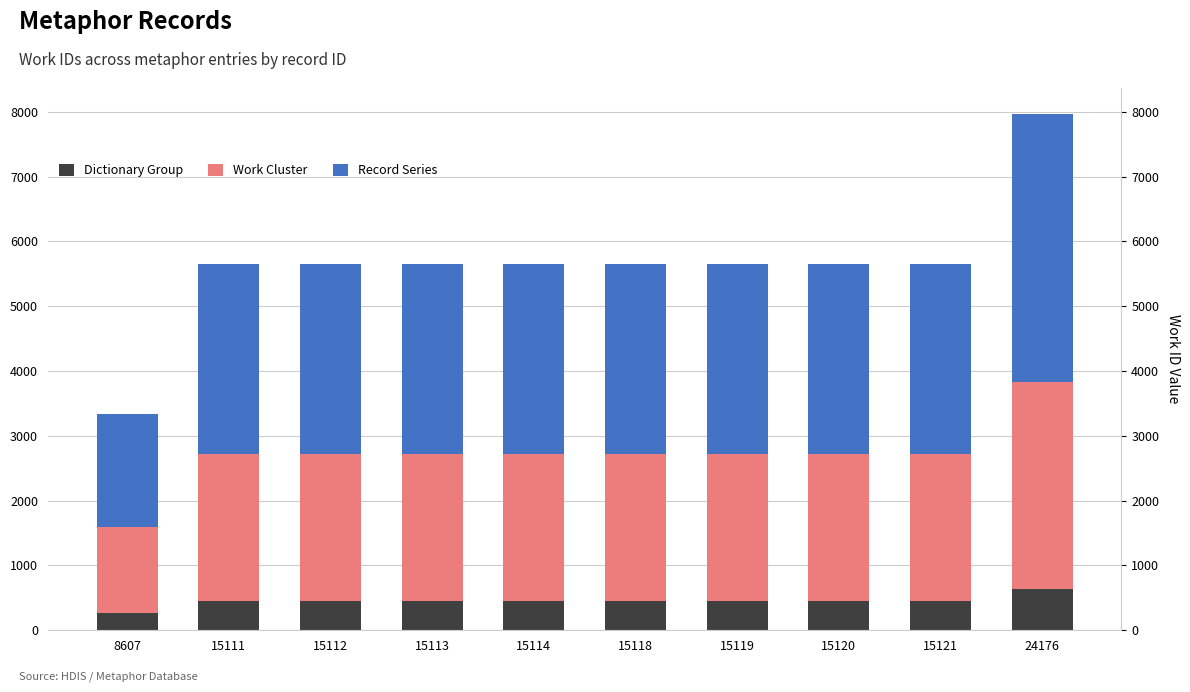

Is it true that Dictionary Group equals 452.6 at 15112?

True